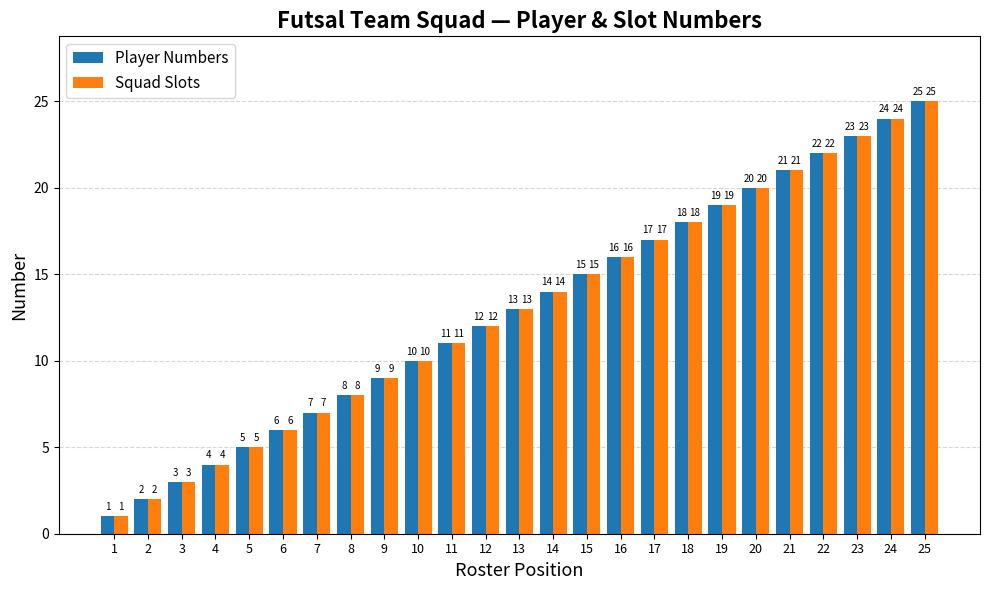

What is the value of the Squad Slots bar at the 3rd from the left?

3